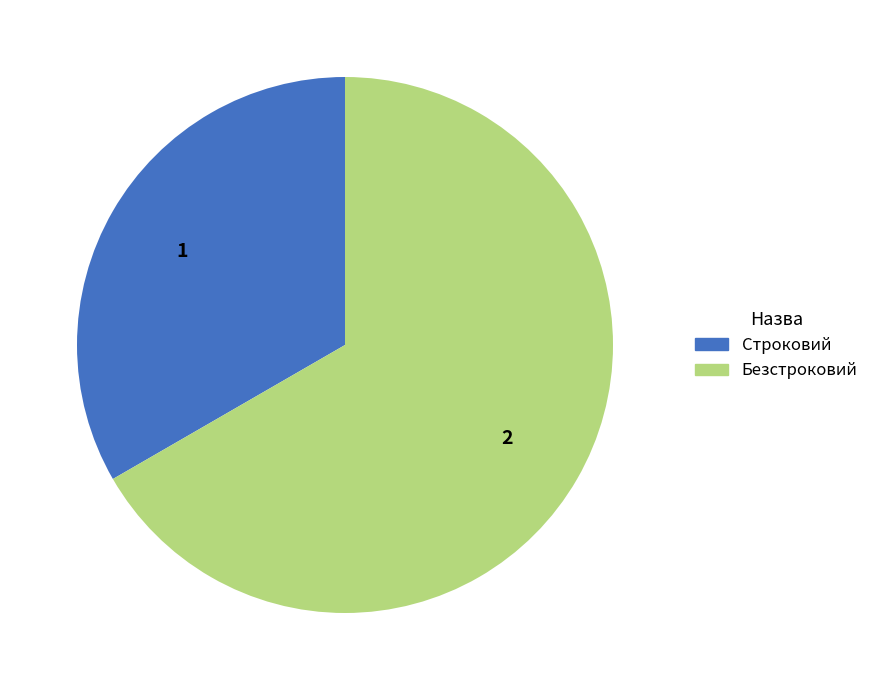

Approximately how many times larger is the value at Строковий compared to Безстроковий?

0.5